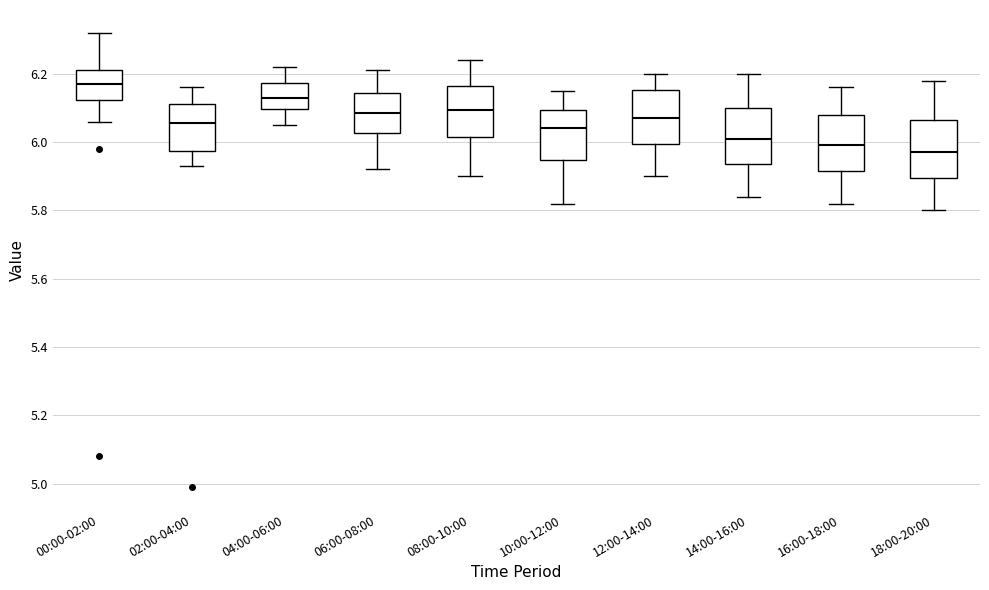

Reading left to right, transcribe this box plot: for each box, give where its median line is, the range the box spans, and where its two whiskers end, as read against the y-axis. The values are not printed on the chart, so give them approximately, as read against the axis.

00:00-02:00: median 6.18, box 6.12 to 6.22, whiskers 6.06 to 6.32
02:00-04:00: median 6.06, box 5.98 to 6.12, whiskers 5.94 to 6.16
04:00-06:00: median 6.14, box 6.10 to 6.18, whiskers 6.06 to 6.22
06:00-08:00: median 6.08, box 6.02 to 6.14, whiskers 5.92 to 6.22
08:00-10:00: median 6.10, box 6.02 to 6.16, whiskers 5.90 to 6.24
10:00-12:00: median 6.04, box 5.94 to 6.10, whiskers 5.82 to 6.16
12:00-14:00: median 6.08, box 6.00 to 6.16, whiskers 5.90 to 6.20
14:00-16:00: median 6.02, box 5.94 to 6.10, whiskers 5.84 to 6.20
16:00-18:00: median 6.00, box 5.92 to 6.08, whiskers 5.82 to 6.16
18:00-20:00: median 5.98, box 5.90 to 6.06, whiskers 5.80 to 6.18